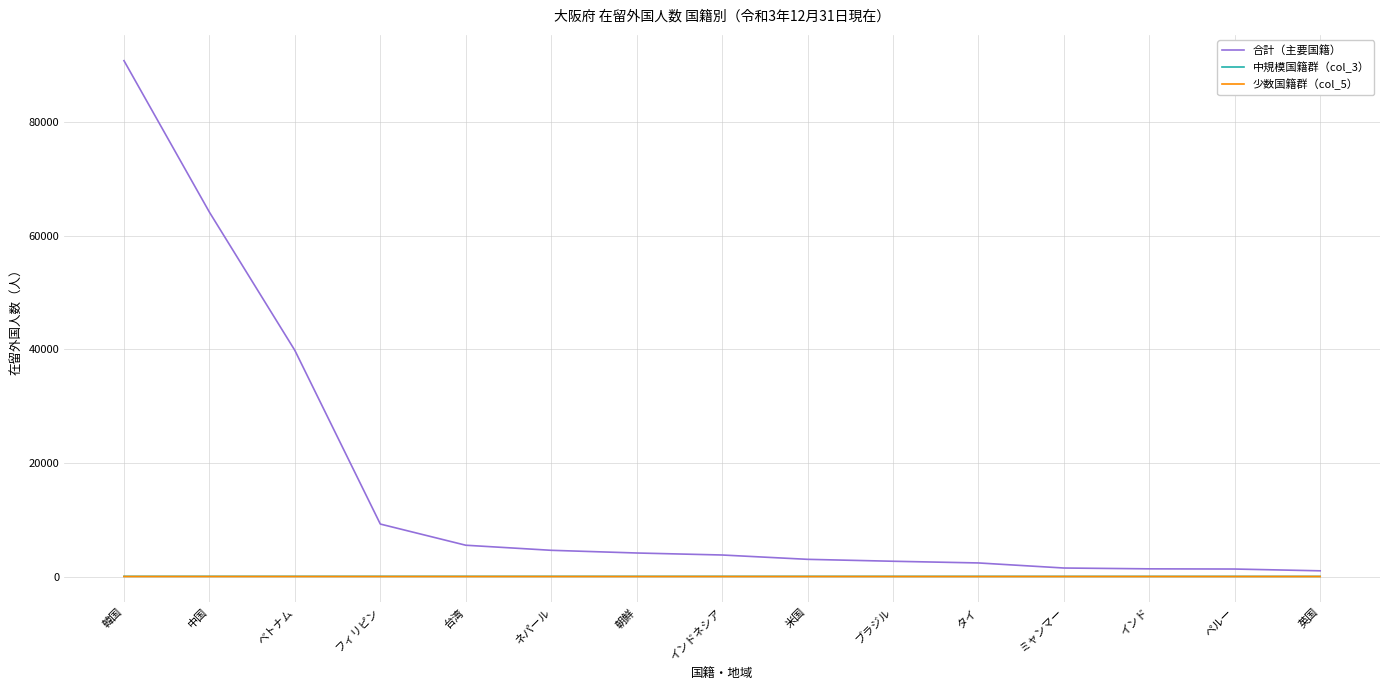

What position from the right is ネパール?

10